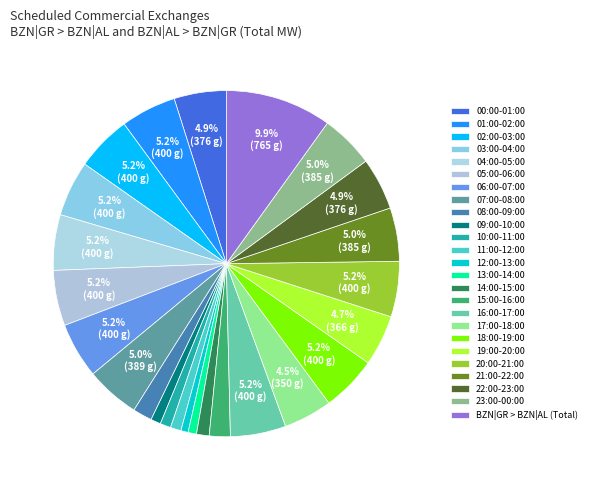

Does any single category account for the majority?

No